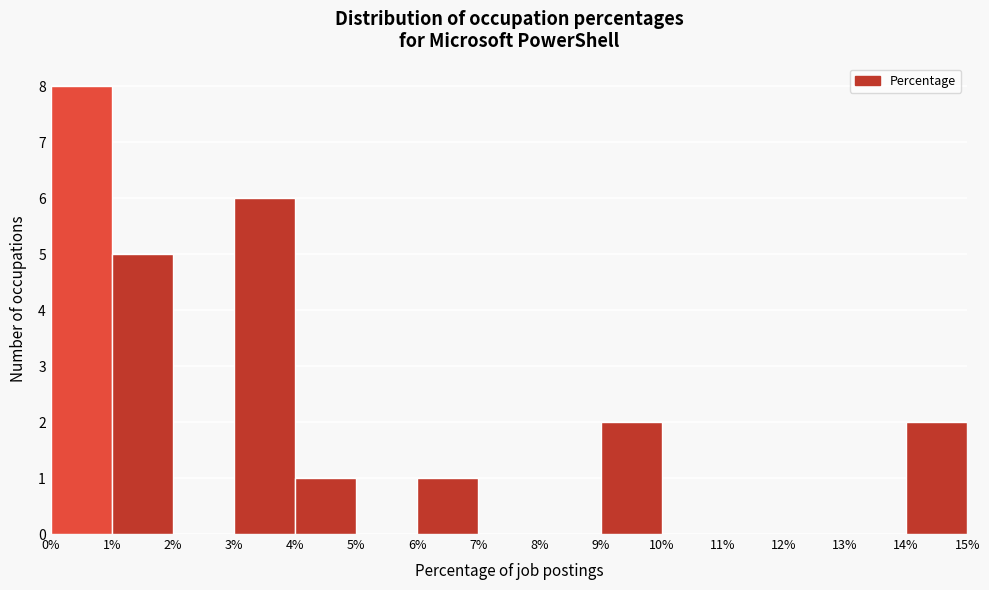

Reading left to right, transcribe this chart: for each bar, give the range it covers on the x-axis and its height. The values are not printed on the chart, so give them approximately, as read against the axis.

0% to 1%: 8
1% to 2%: 5
2% to 3%: 0
3% to 4%: 6
4% to 5%: 1
5% to 6%: 0
6% to 7%: 1
7% to 8%: 0
8% to 9%: 0
9% to 10%: 2
10% to 11%: 0
11% to 12%: 0
12% to 13%: 0
13% to 14%: 0
14% to 15%: 2